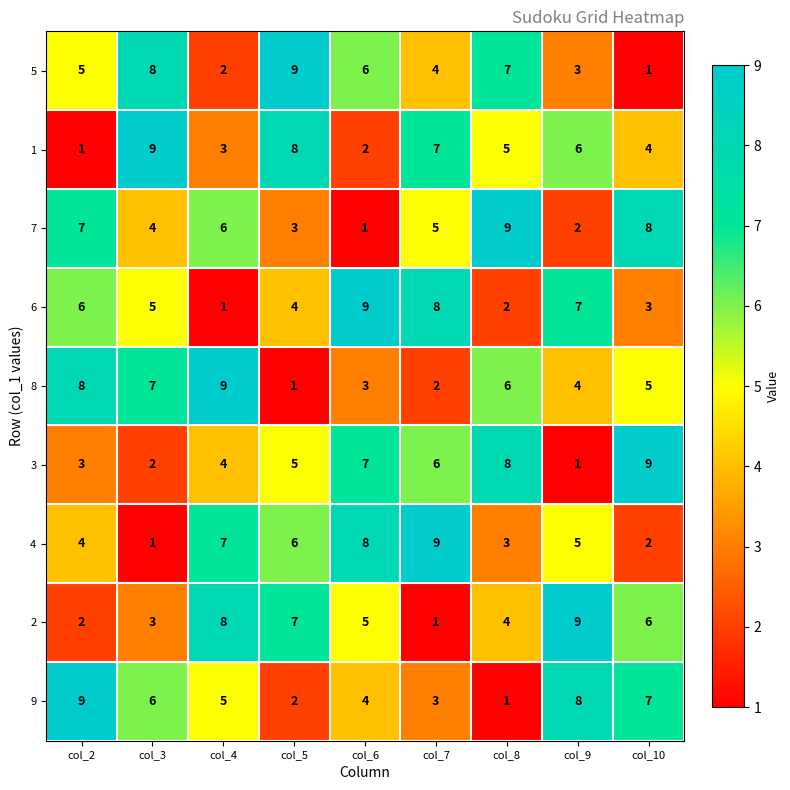

Is it true that 2 equals 4 at col_3?

False